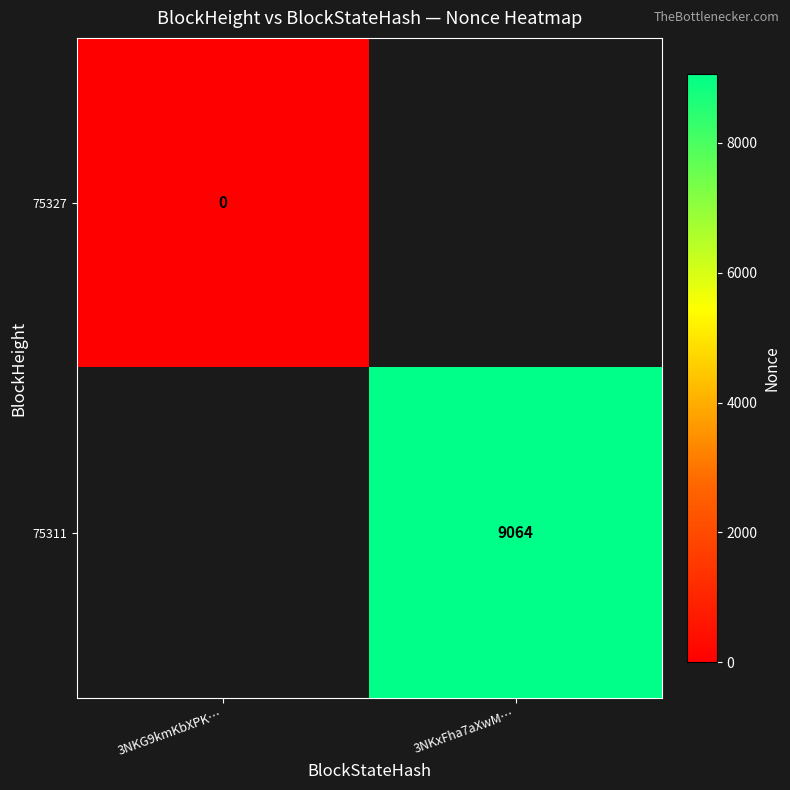

Is it true that 75311 equals 9064 at 3NKxFha7aXwM…?

True